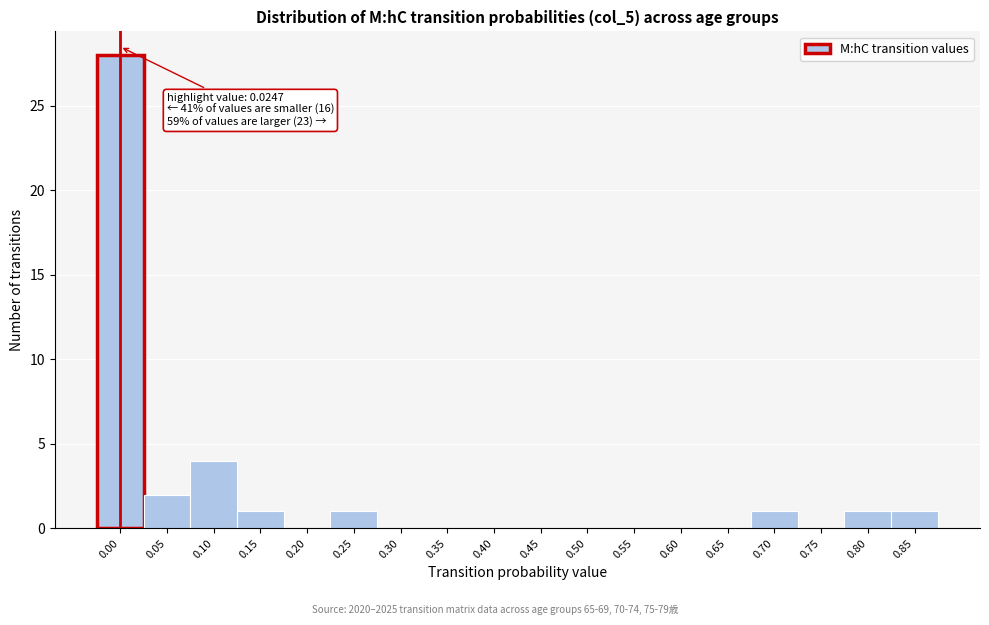

Reading right to left, list all the values displayed in this chart.

0.85=1	0.80=1	0.75=0	0.70=1	0.65=0	0.60=0	0.55=0	0.50=0	0.45=0	0.40=0	0.35=0	0.30=0	0.25=1	0.20=0	0.15=1	0.10=4	0.05=2	0.00=28